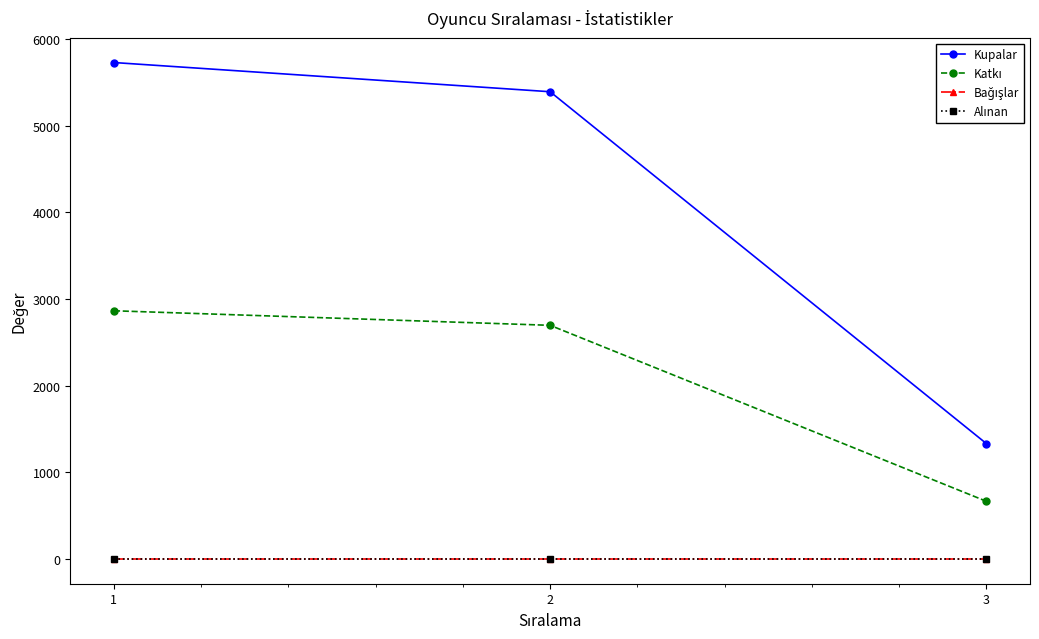

What is the difference between the highest and lowest values at 1?

5729